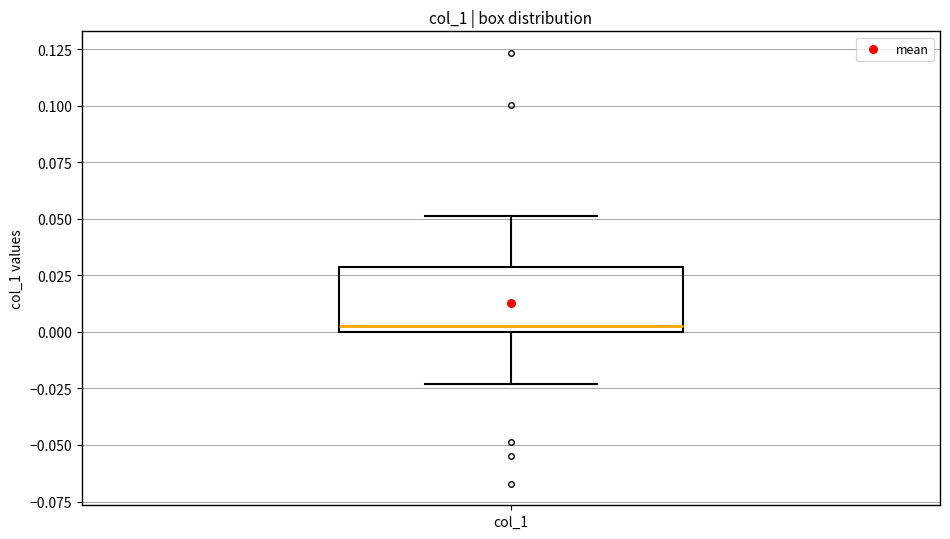

Read this box plot against the y-axis: the position of the median line, the range covered by the box, and the ends of both whiskers. The values are not printed on the chart, so give them approximately, as read against the axis.

median 0.000 (just above the box's lower edge), box 0.000 to 0.030, whiskers -0.025 to 0.050